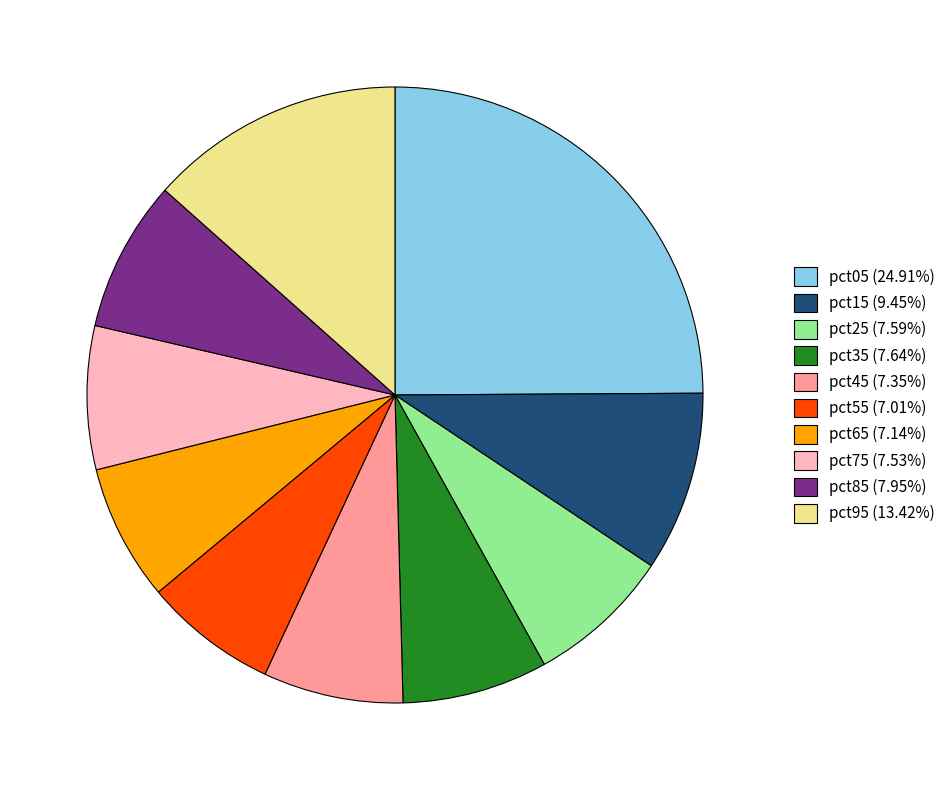

Is the sum of pct35 (7.64%) and pct45 (7.35%) greater than half?

No